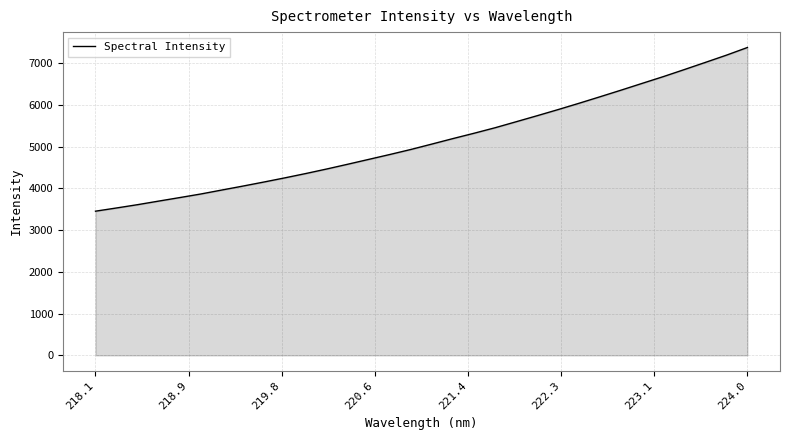

What is the greatest value displayed?

7374.5